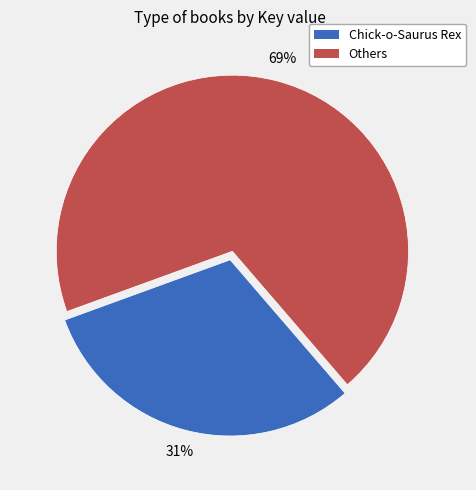

Is there any slice that represents more than half of the pie?

Yes